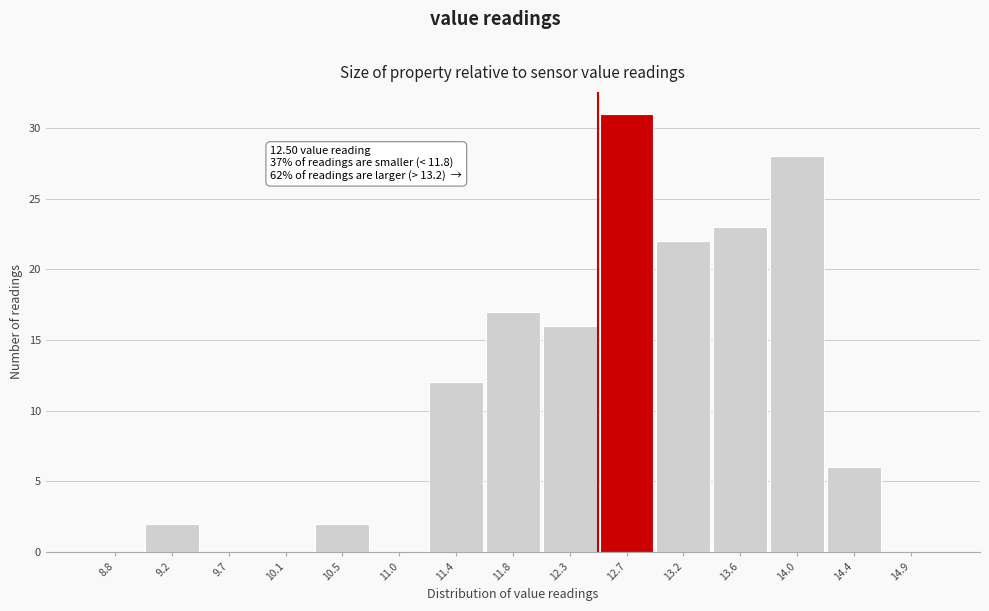

Which range on the x-axis has the tallest bar?

12.50 to 12.95